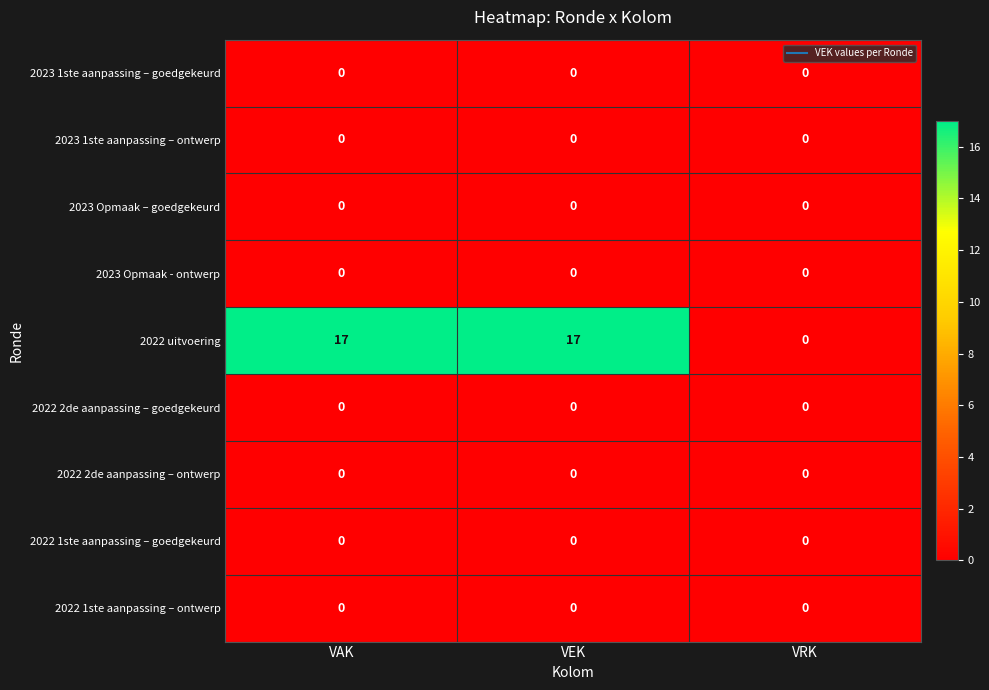

What is the total value across all series at VAK?

17